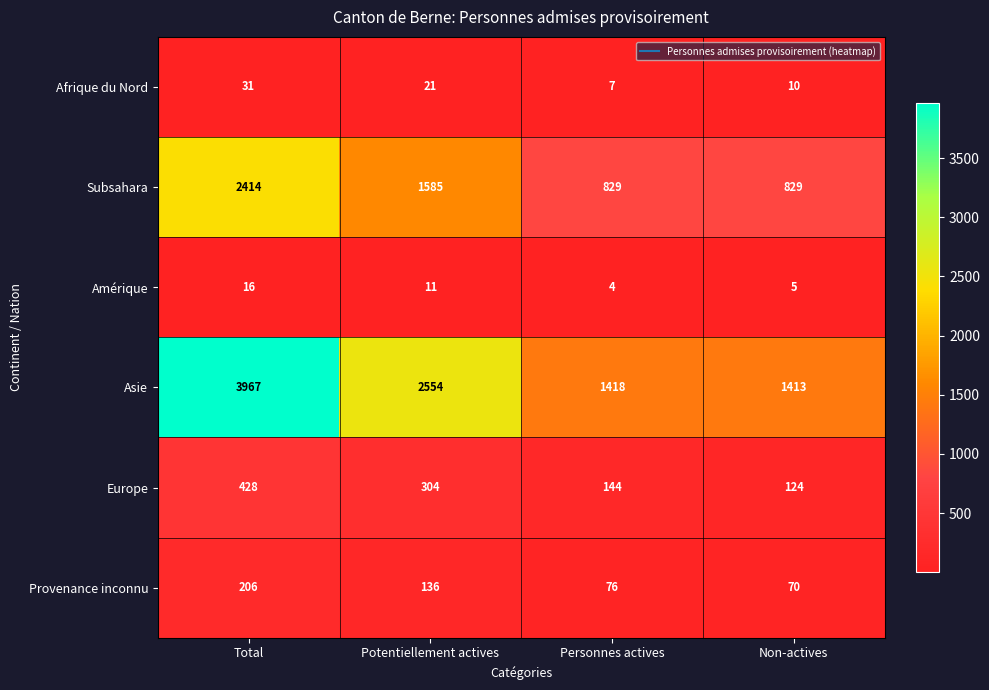

What is the total value across all series at Potentiellement actives?

4611